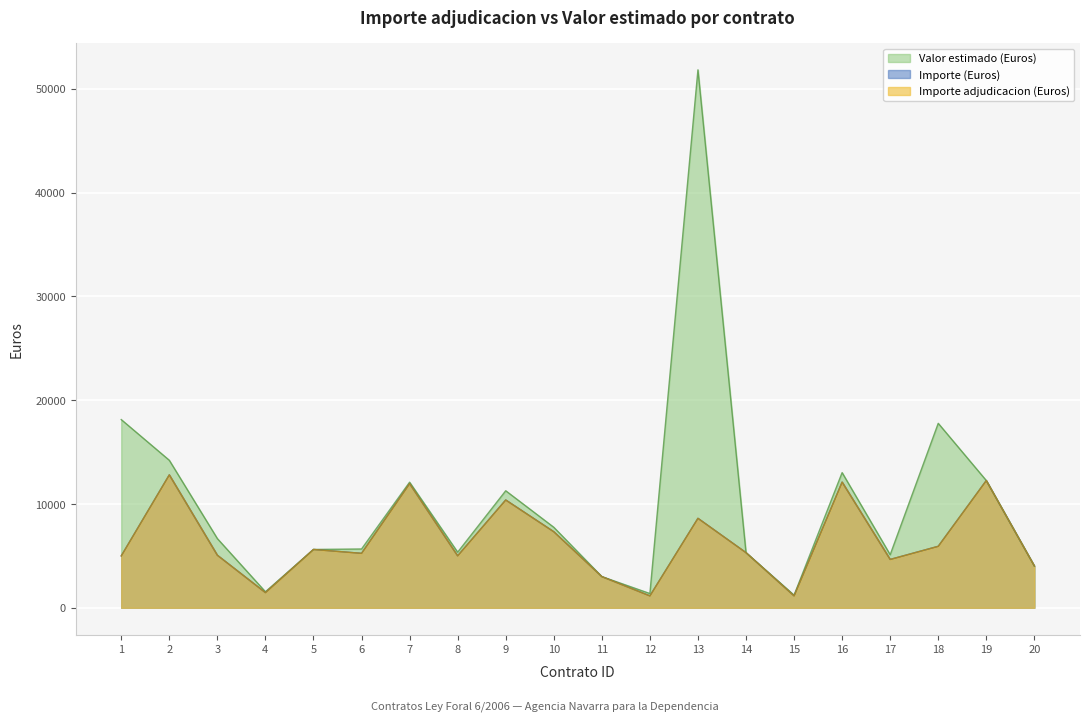

What is the sum of the Importe (Euros) values at 7 and 15?

13110.7